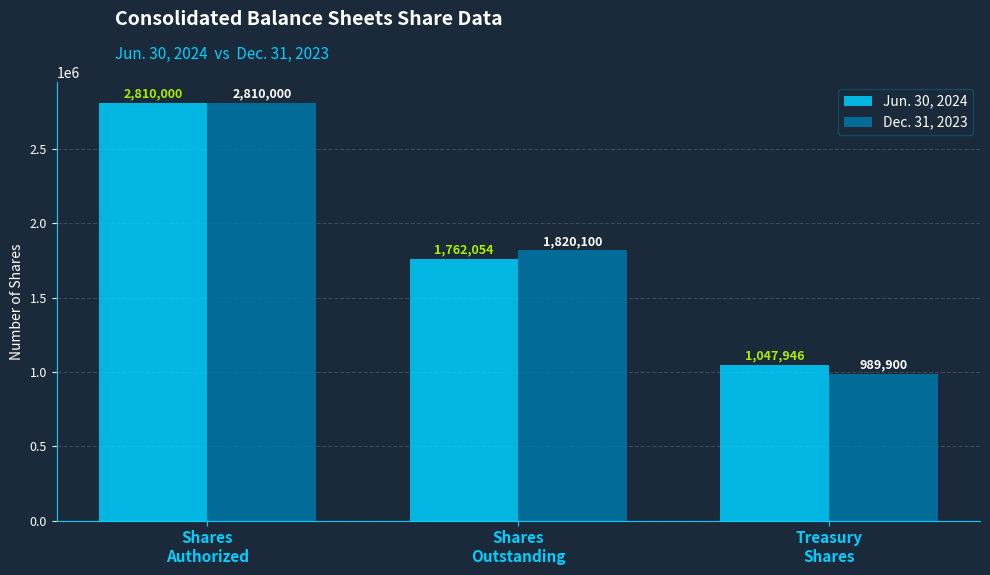

What position from the right is Shares
Authorized?

3